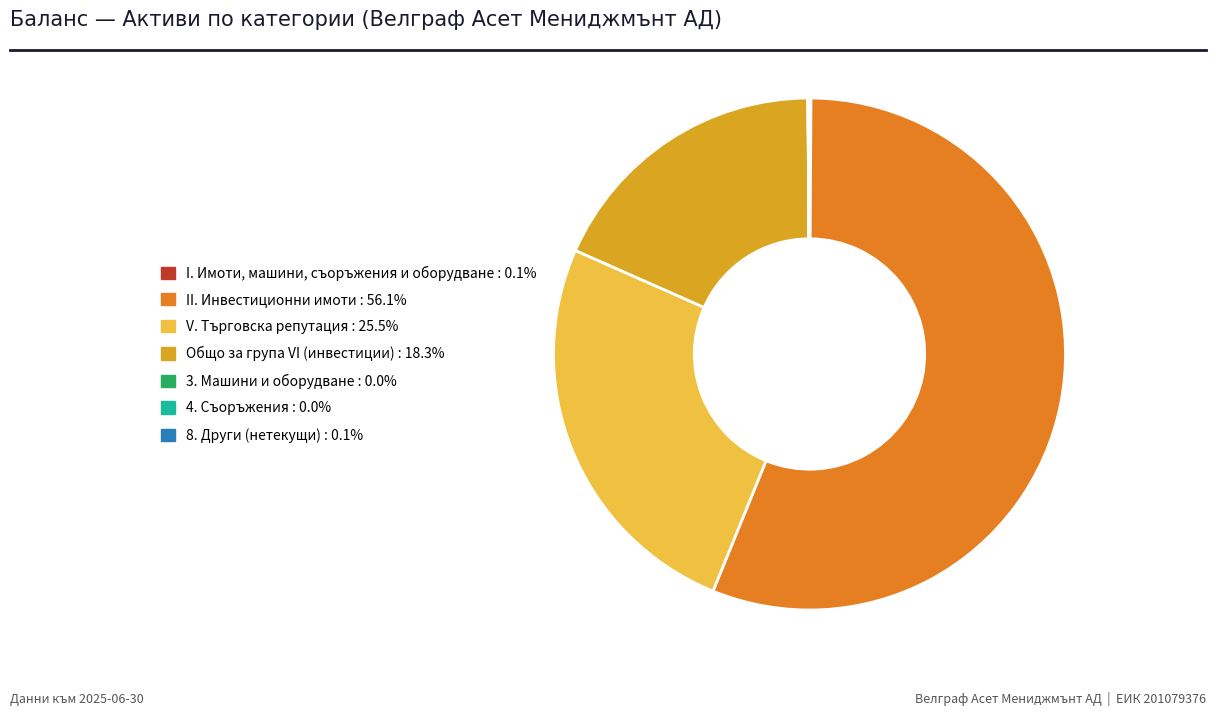

Is there any slice that represents more than half of the pie?

Yes